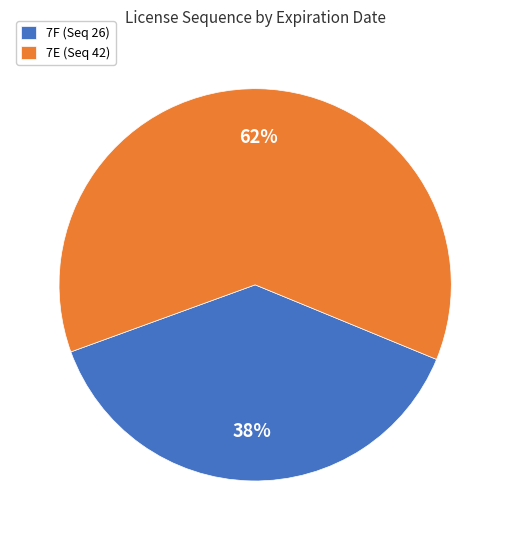

What is the smallest slice in the pie chart?

7F